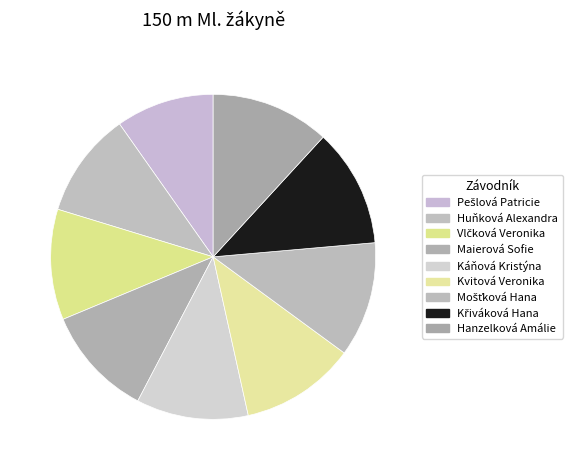

Is the sum of Maierová Sofie and Hanzelková Amálie greater than half?

No